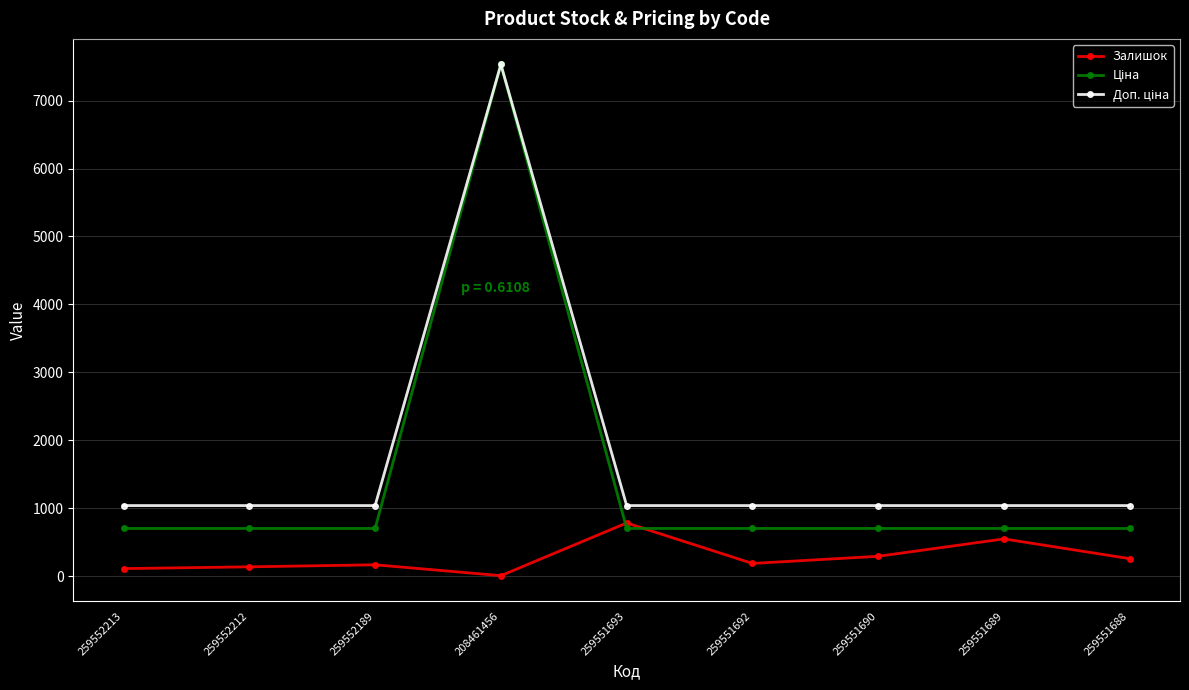

What is the greatest value displayed?

7530.7